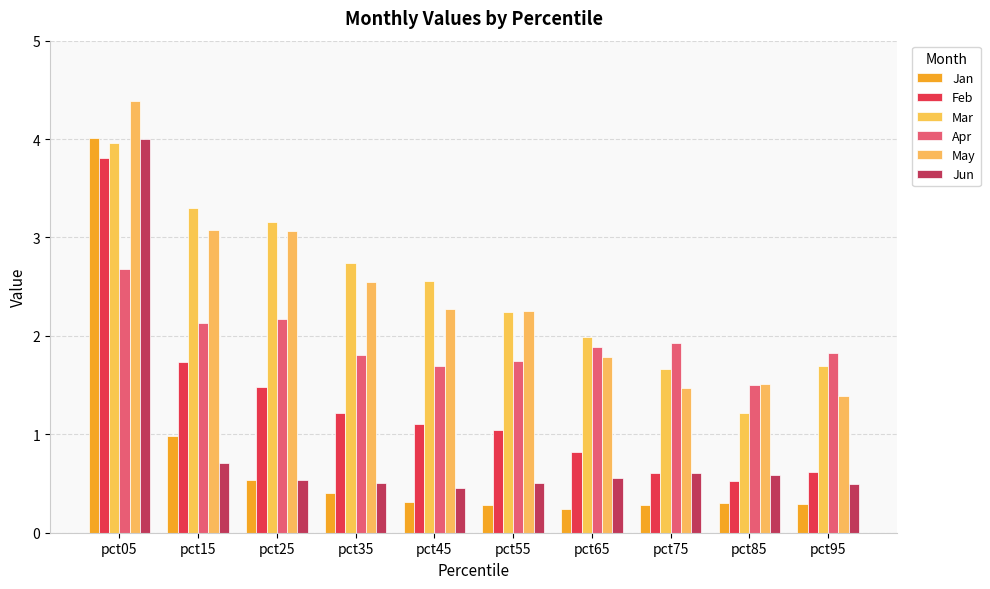

How many values in the Feb series are below 1?

4